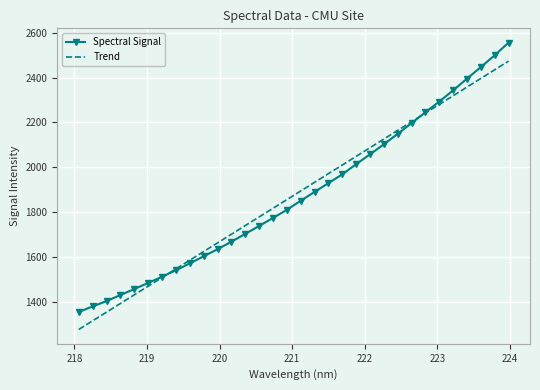

Which series has the widest spread of values?

Spectral Signal